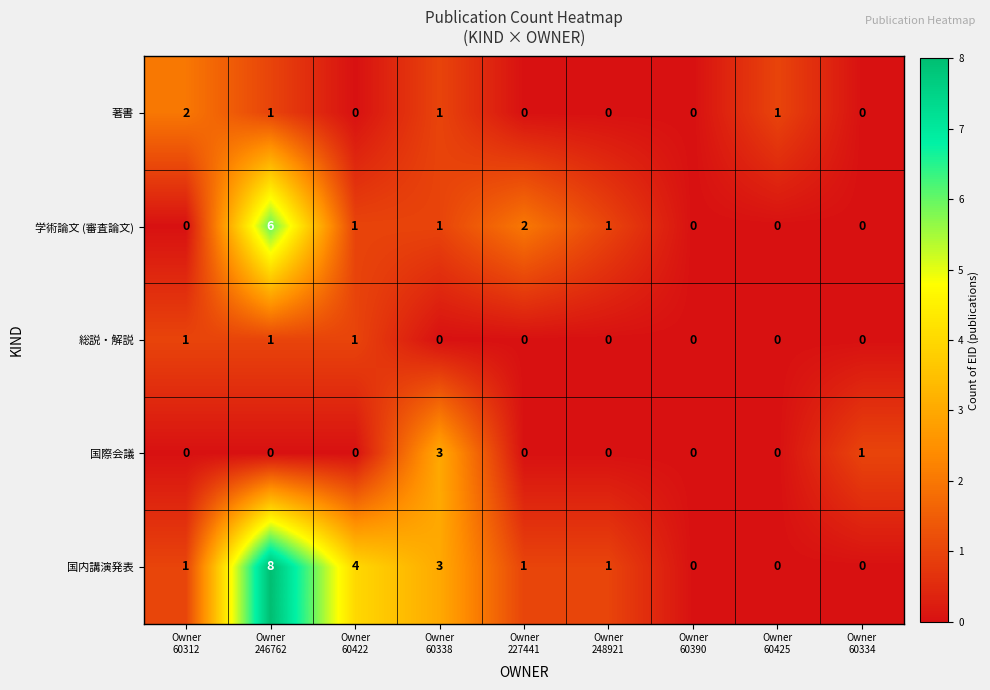

List the series in order of their peak value, highest first.

国内講演発表, 学術論文 (審査論文), 国際会議, 著書, 総説・解説